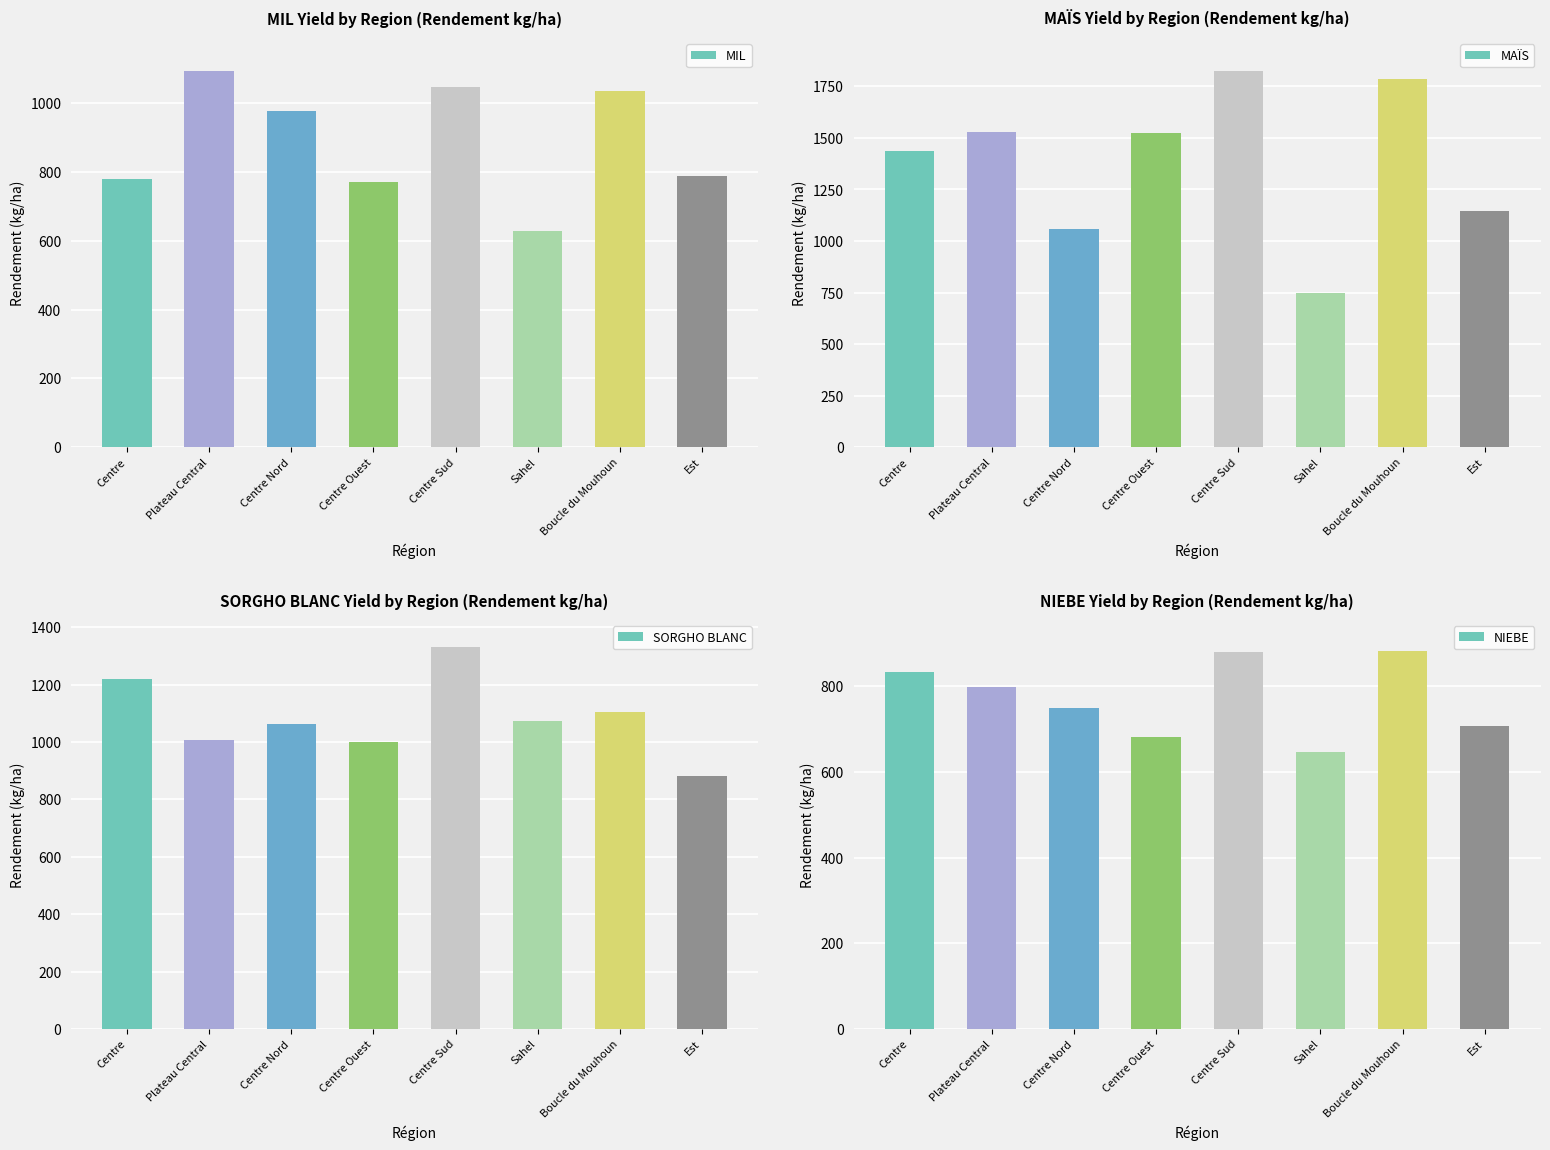

What is the difference between the SORGHO BLANC values at Centre Ouest and Est?

118.4